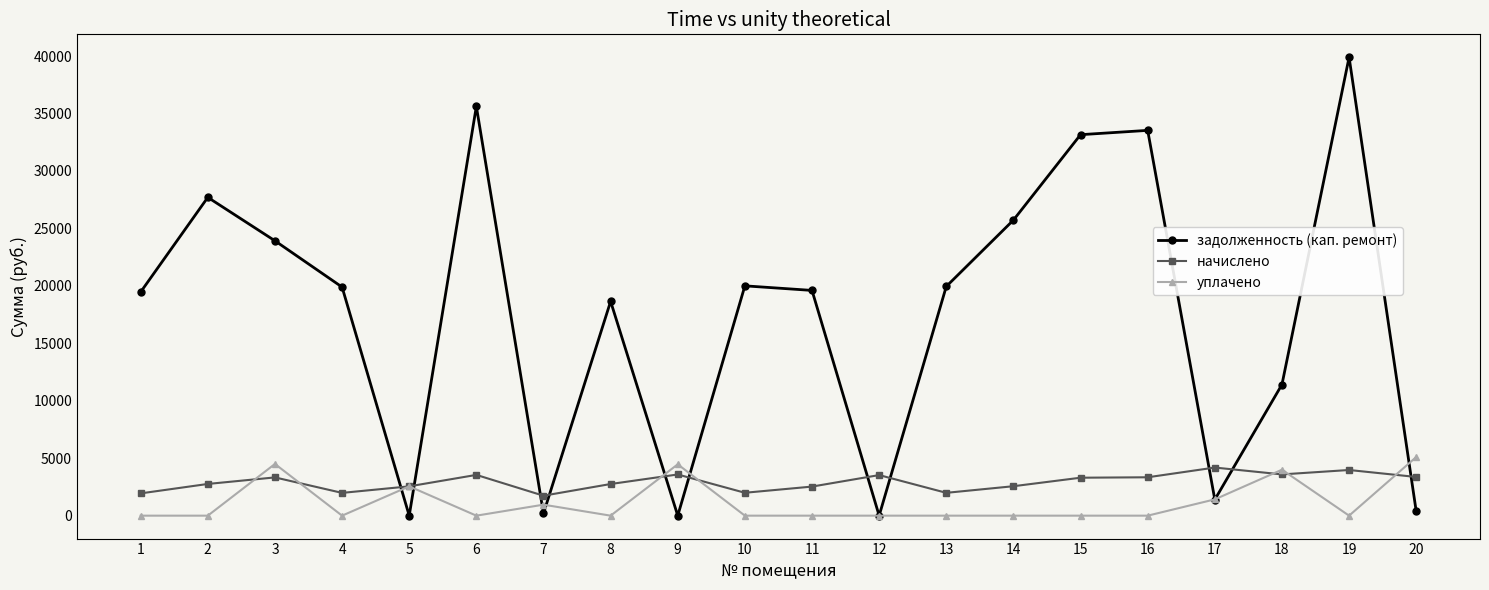

At which category does уплачено reach its first local peak?

3